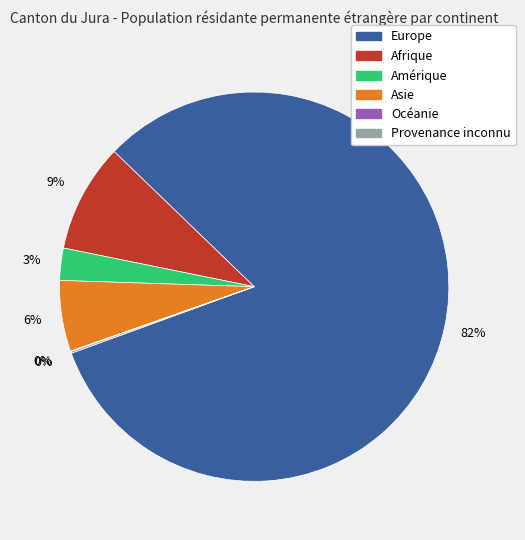

To the nearest percent, what is the difference between the largest and smallest slice percentages?

82%